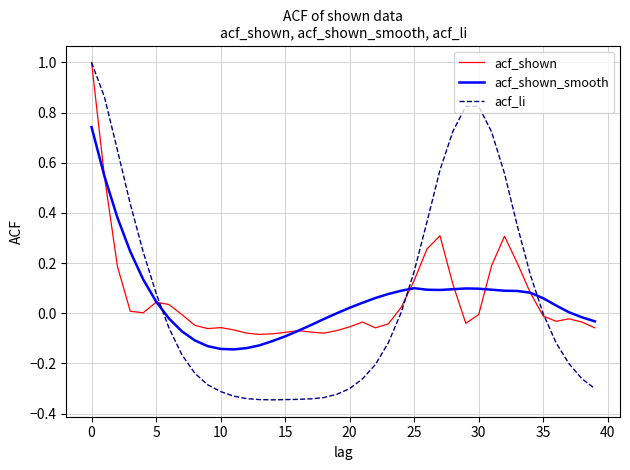

Which series has the largest range (max minus min)?

acf_li